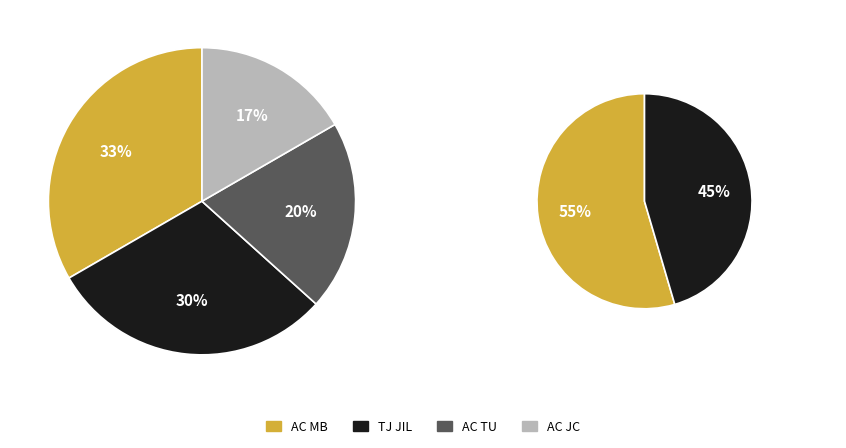

What percentage is the AC JC slice, to the nearest percent?

17%